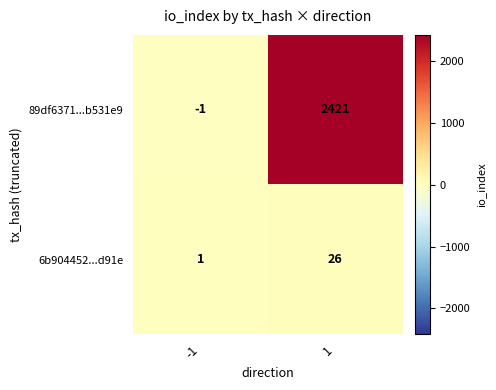

Which series has the largest total across all categories?

89df6371...b531e9